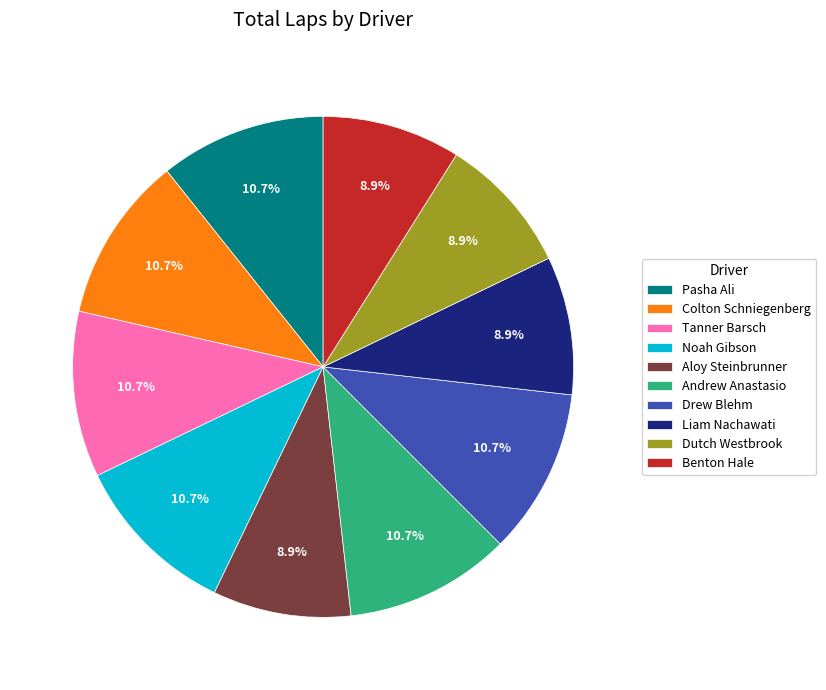

Is Dutch Westbrook the majority of the pie?

No